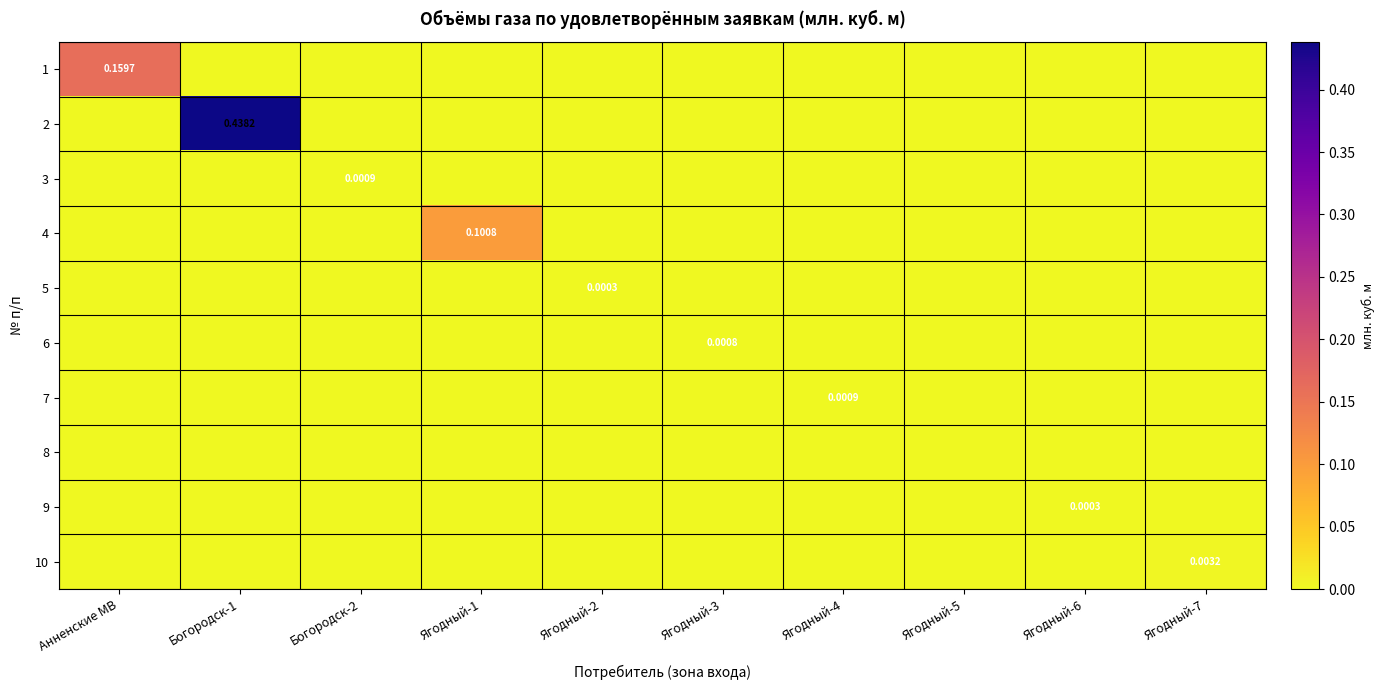

Rank the series at Анненские МВ from lowest to highest value.

2, 3, 4, 5, 6, 7, 8, 9, 10, 1